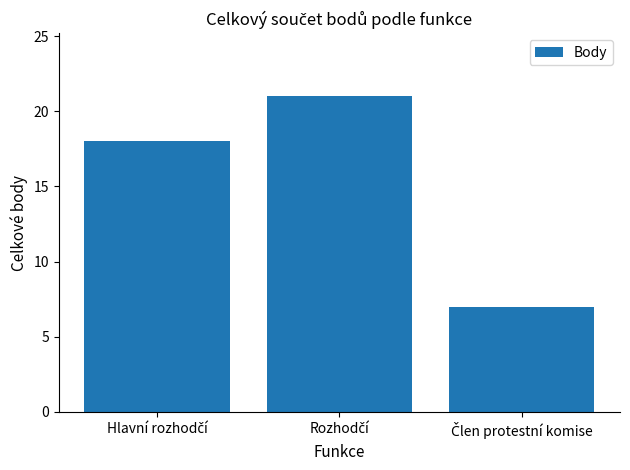

Does the chart contain any negative values?

No